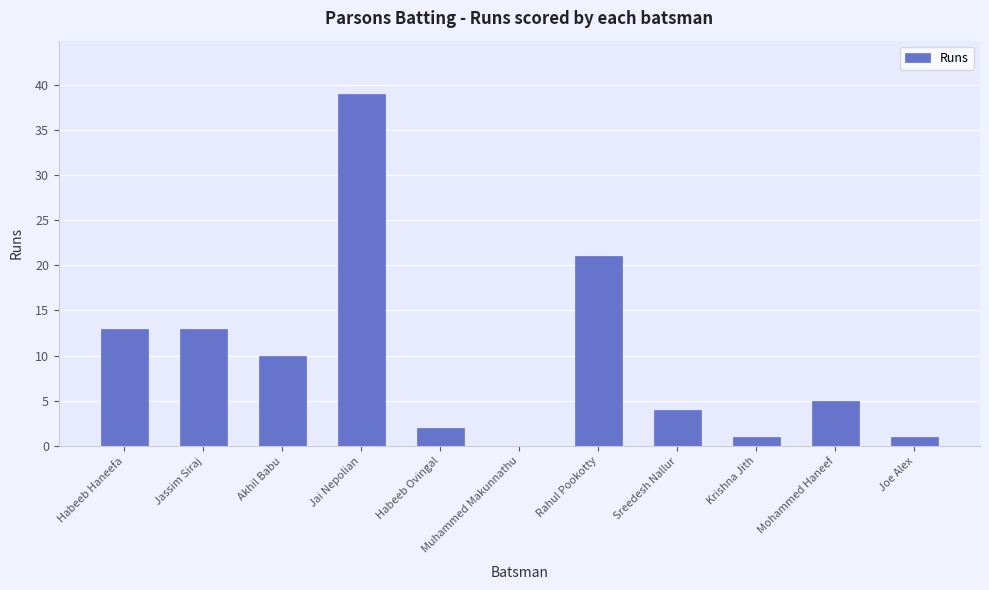

What is the sum of the values at Joe Alex and Jai Nepolian?

40